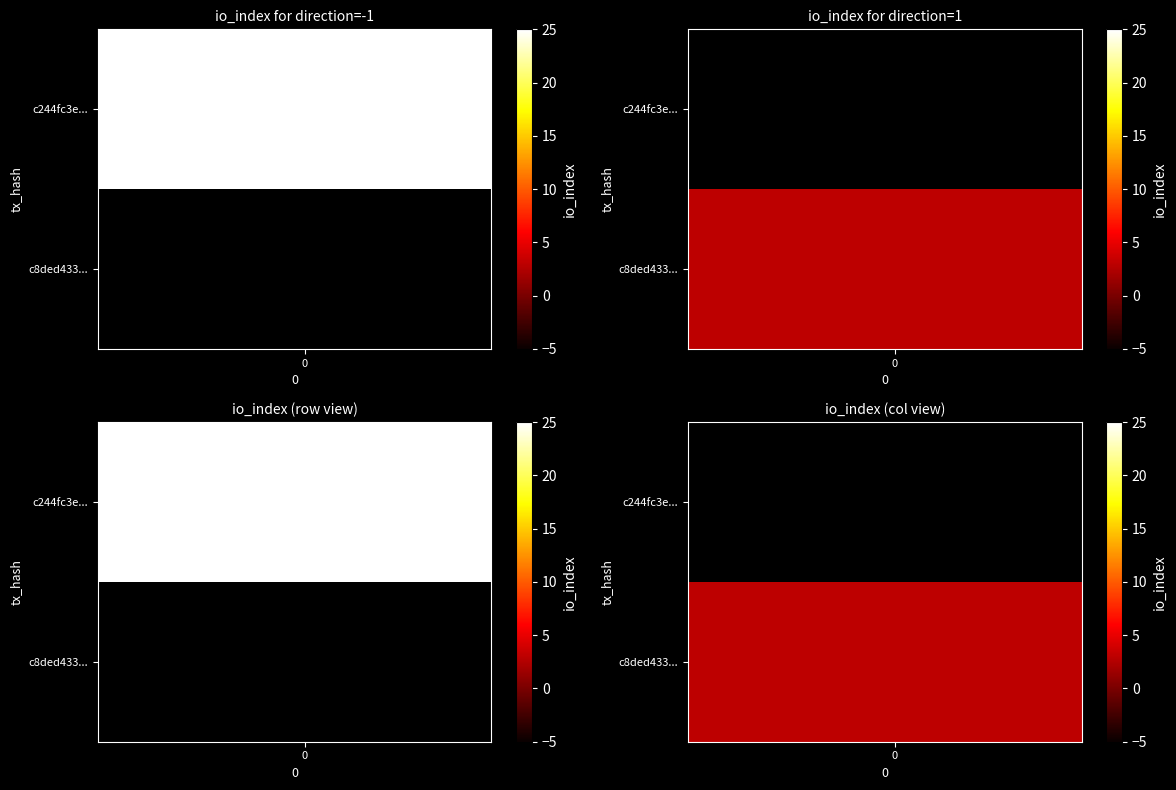

Rank the series by their maximum value, from highest to lowest.

c244fc3e..., c8ded433...